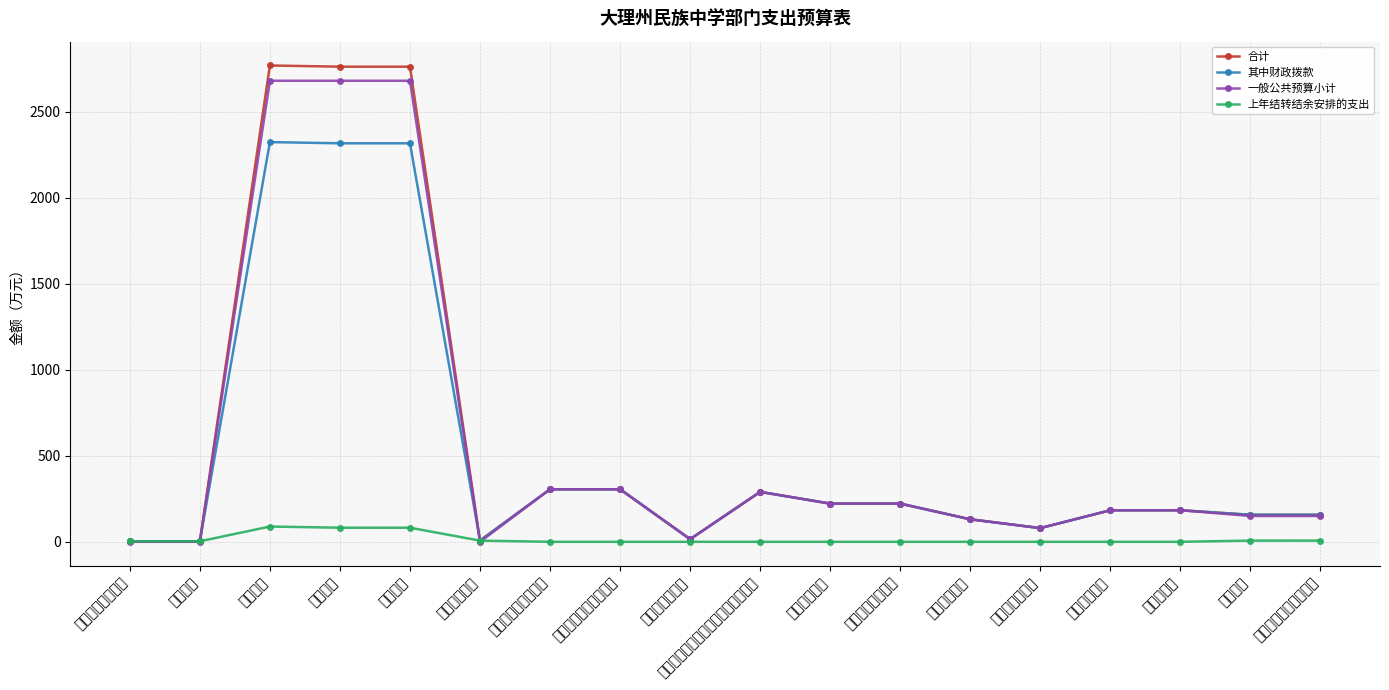

Rank the series by their maximum value, from highest to lowest.

合计, 一般公共预算小计, 其中财政拨款, 上年结转结余安排的支出